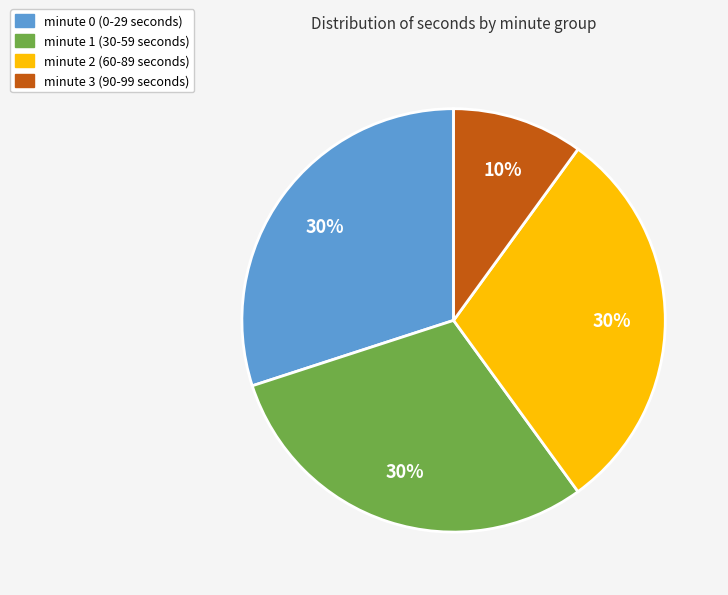

Is there any slice that represents more than half of the pie?

No